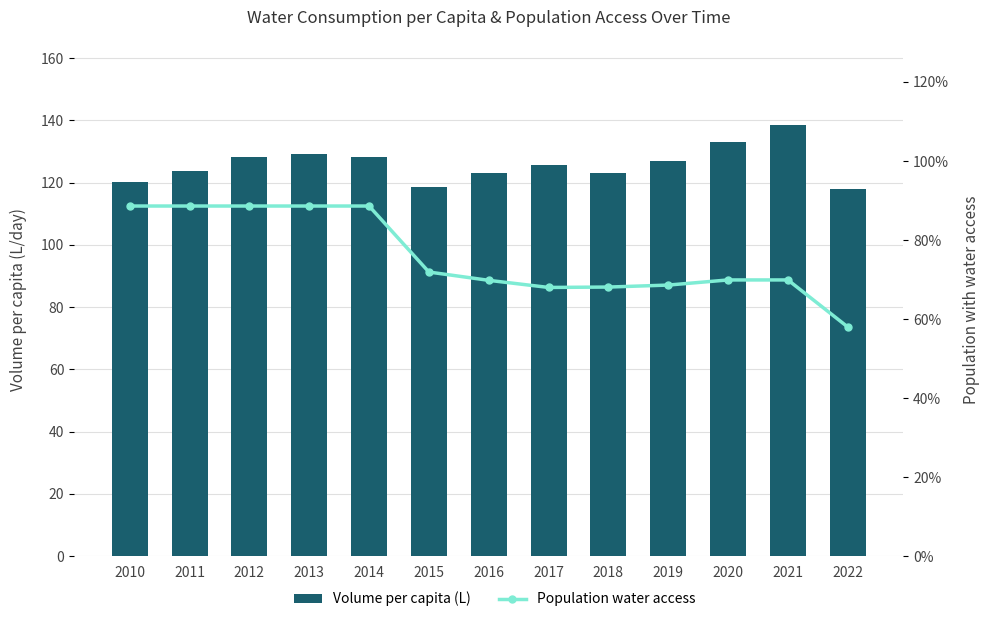

What is the difference between the highest and lowest values at 2015?

117.8